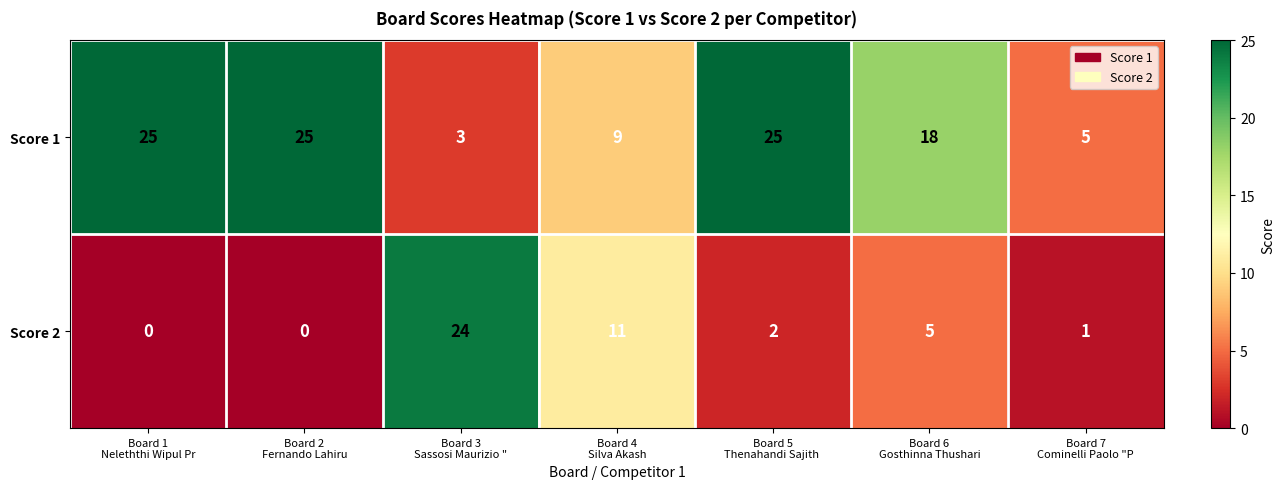

Reading left to right, list all the values displayed in this chart.

Score 1: 25	25	3	9	25	18	5
Score 2: 0	0	24	11	2	5	1